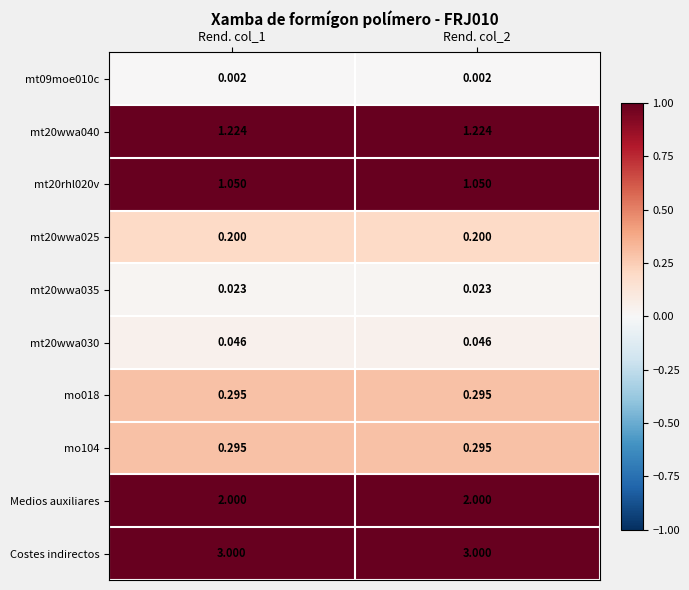

Is the value of Costes indirectos at Rend. col_1 greater than the value of Medios auxiliares at Rend. col_1?

Yes